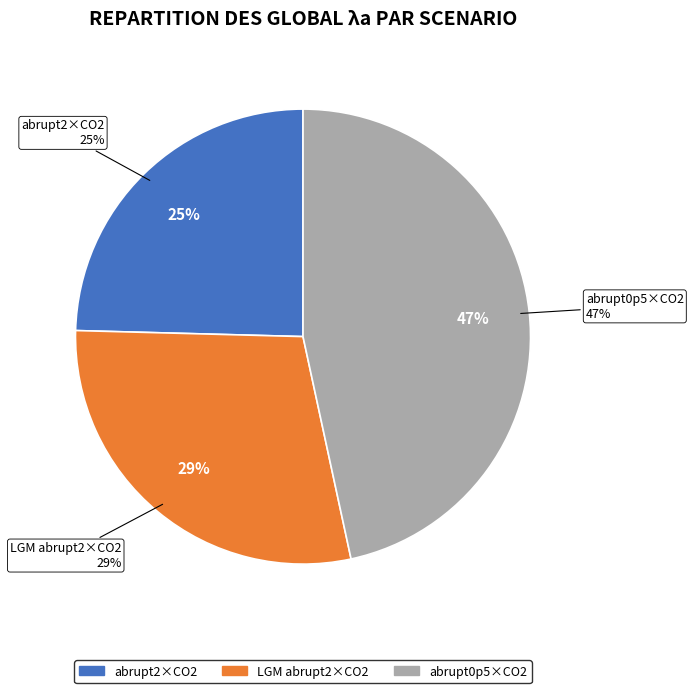

Does abrupt2×CO2 account for over 50% of the chart?

No